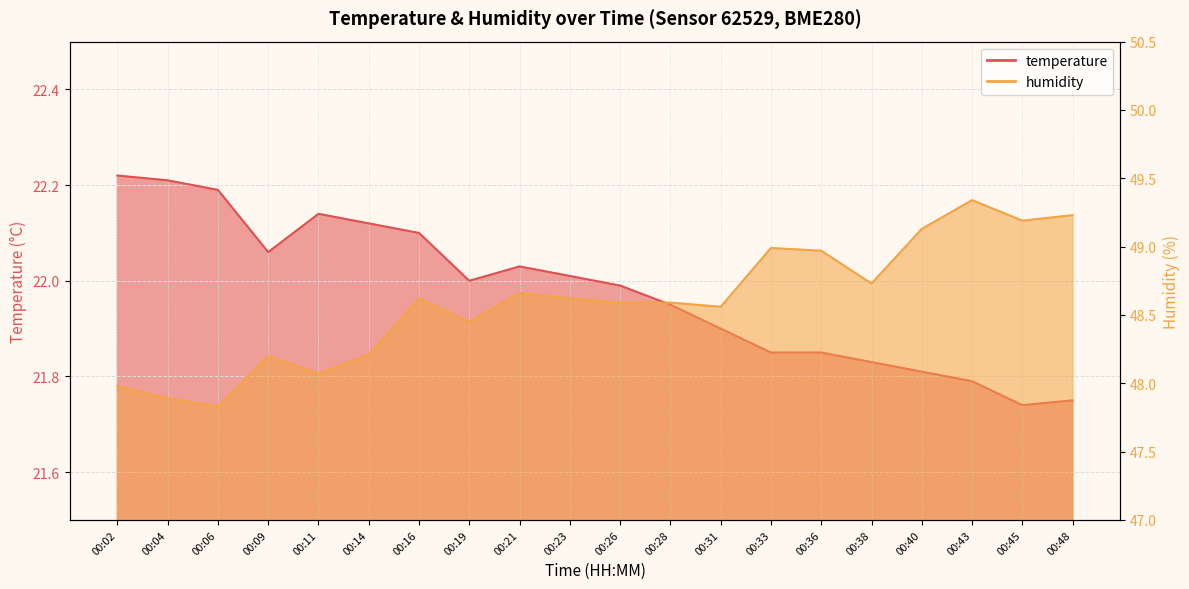

List the series in order of their peak value, highest first.

humidity, temperature